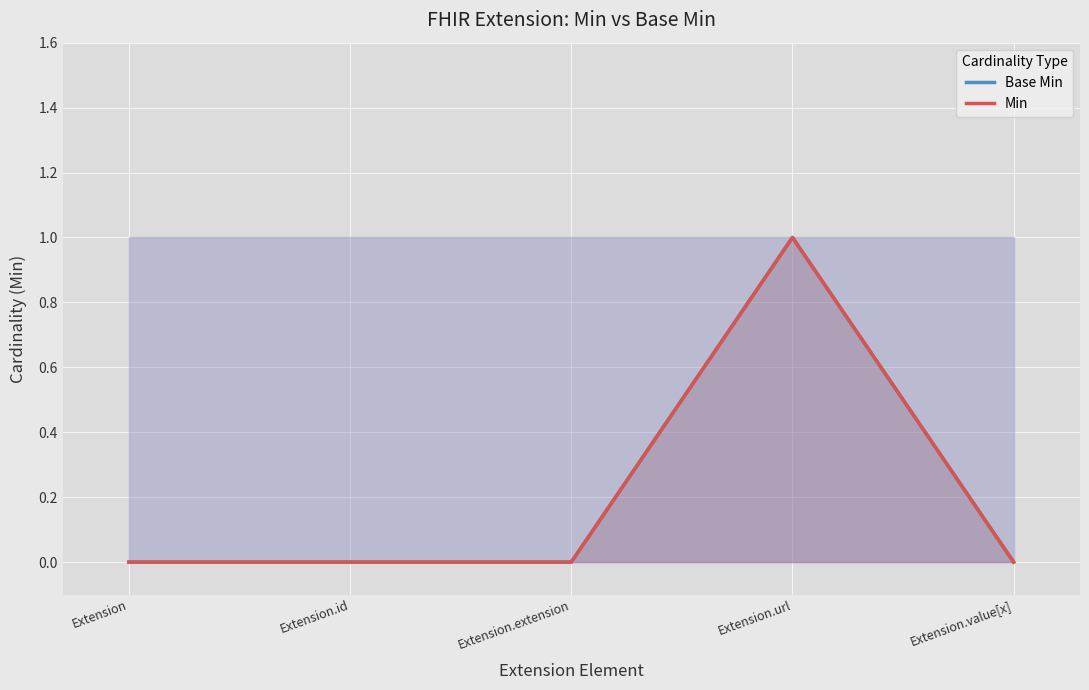

Rank the series by their maximum value, from highest to lowest.

Base Min, Min